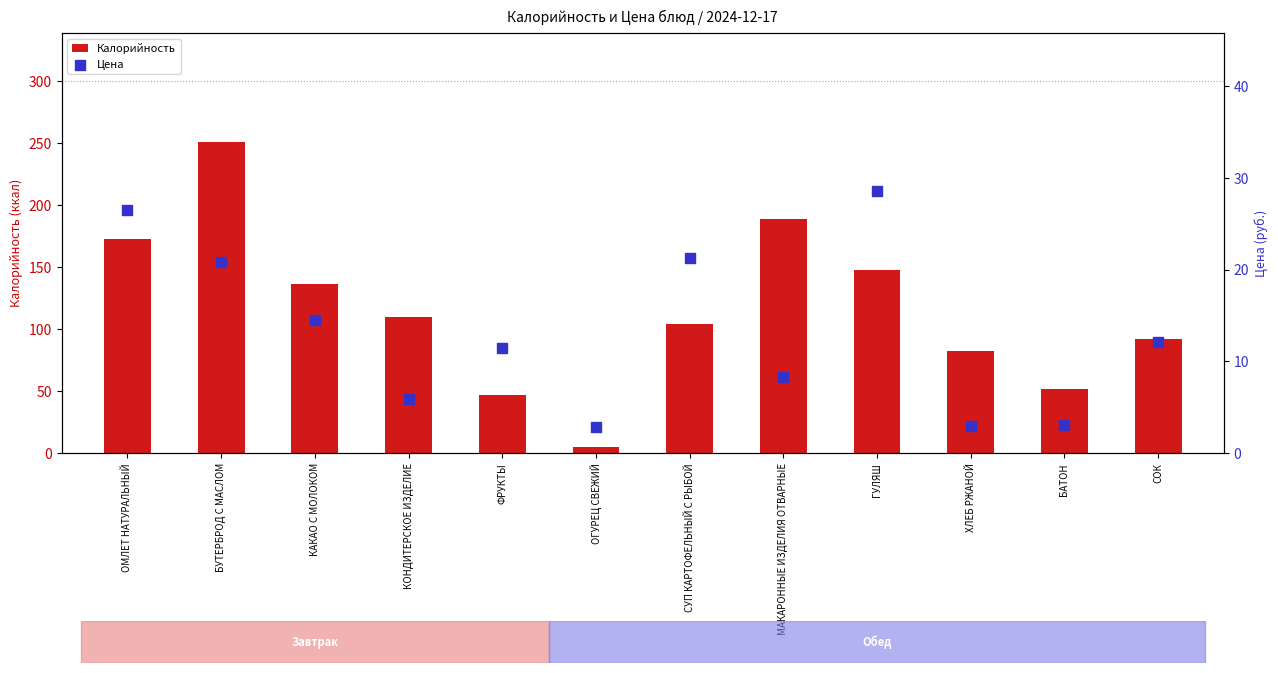

What are all the series names shown in the legend?

Калорийность, Цена